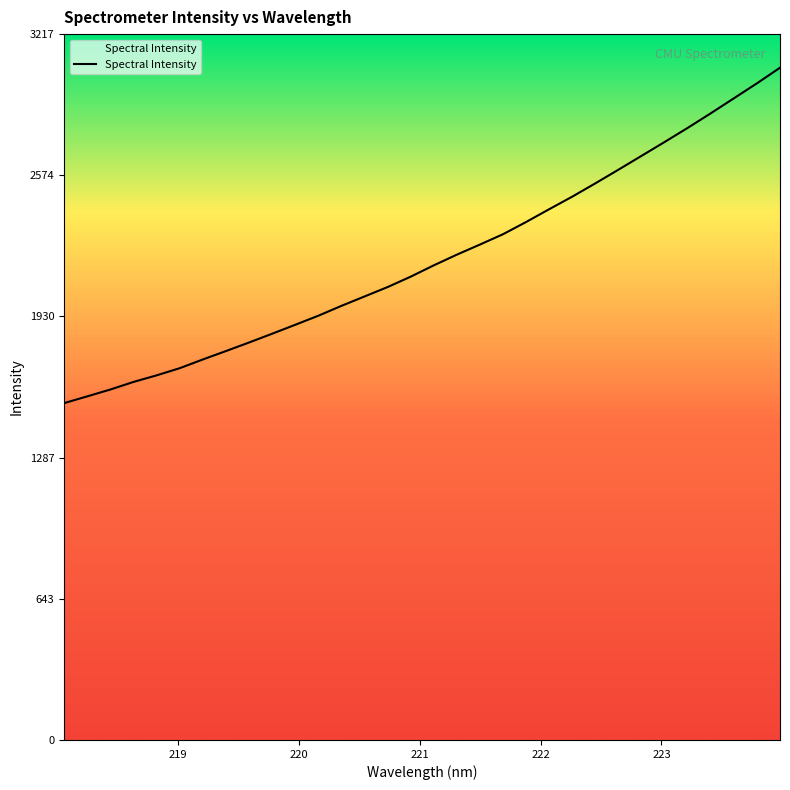

What is the smallest value displayed?

1535.3